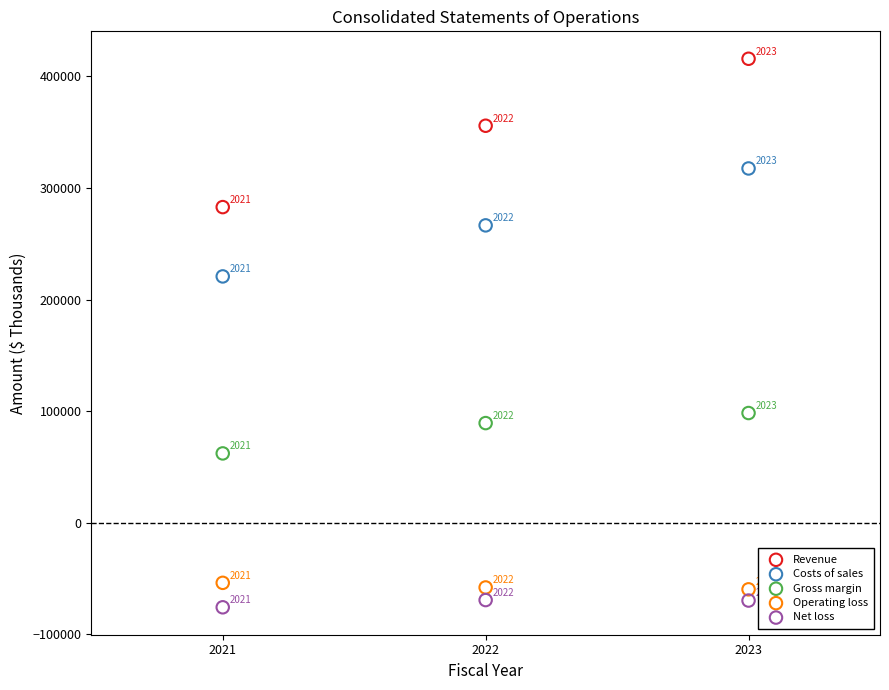

Which series has the widest spread of Y values?

Revenue